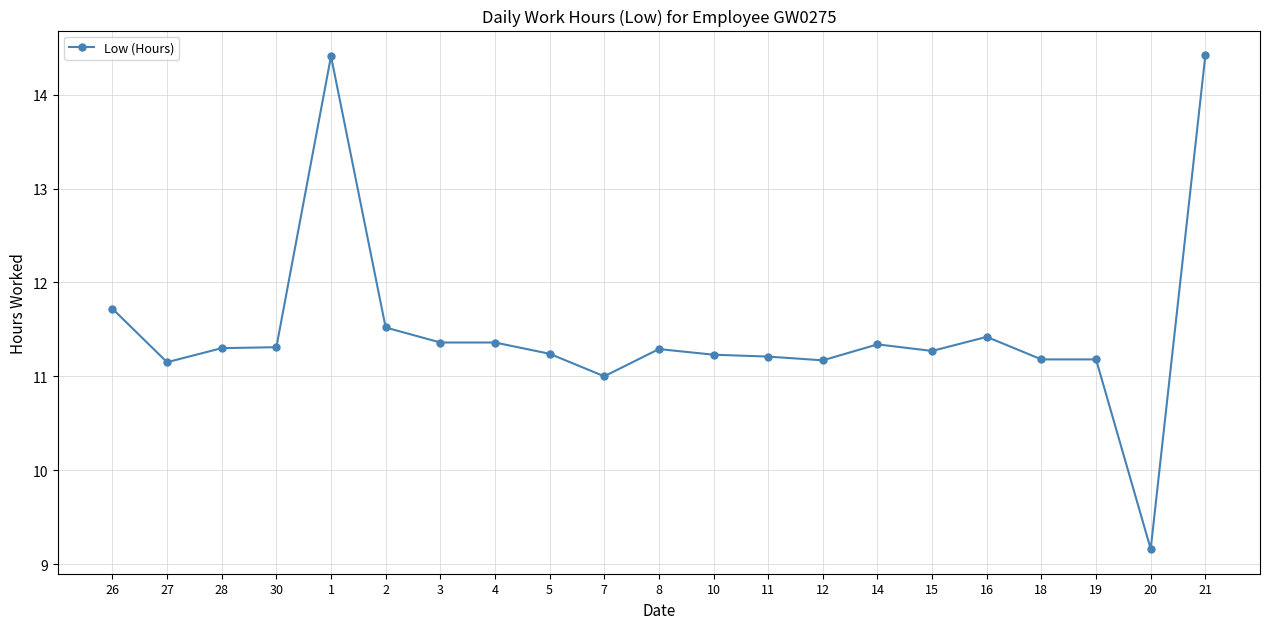

What position from the right is 26?

21